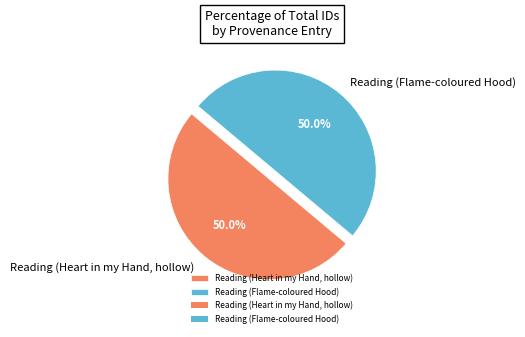

What percentage is NOT represented by Reading (Heart in my Hand, hollow)?

50.0%